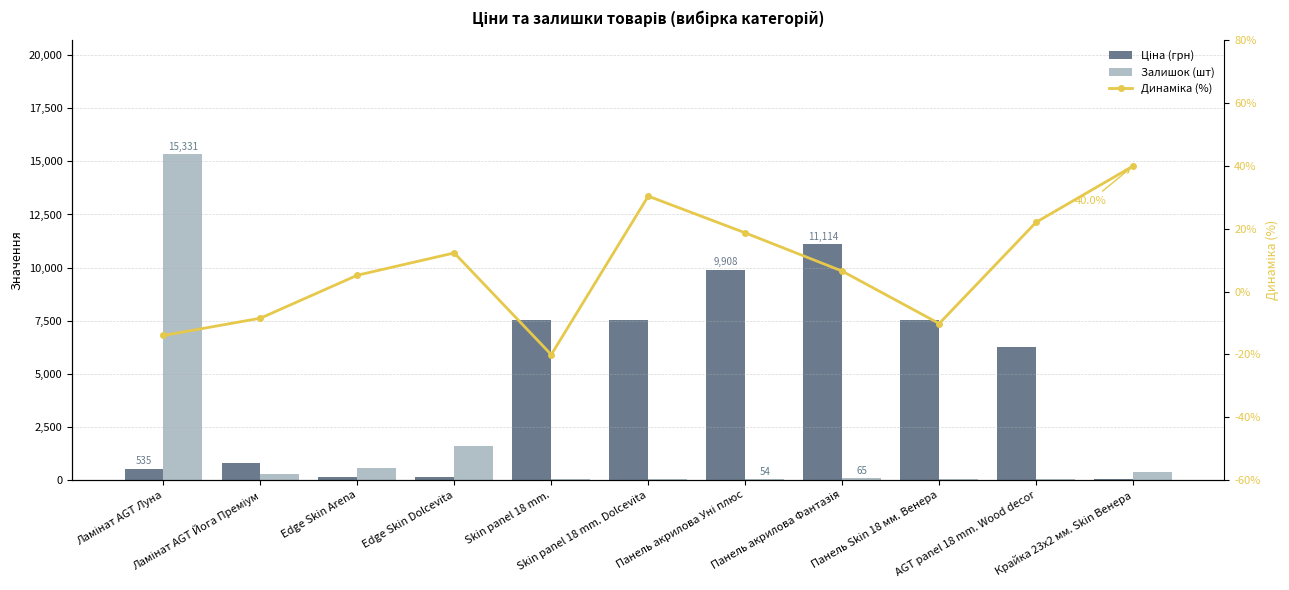

At how many categories does at least one series exceed 369?

10